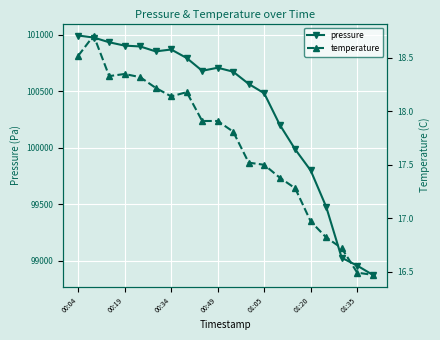

Which category has the highest value across all series?

00:04